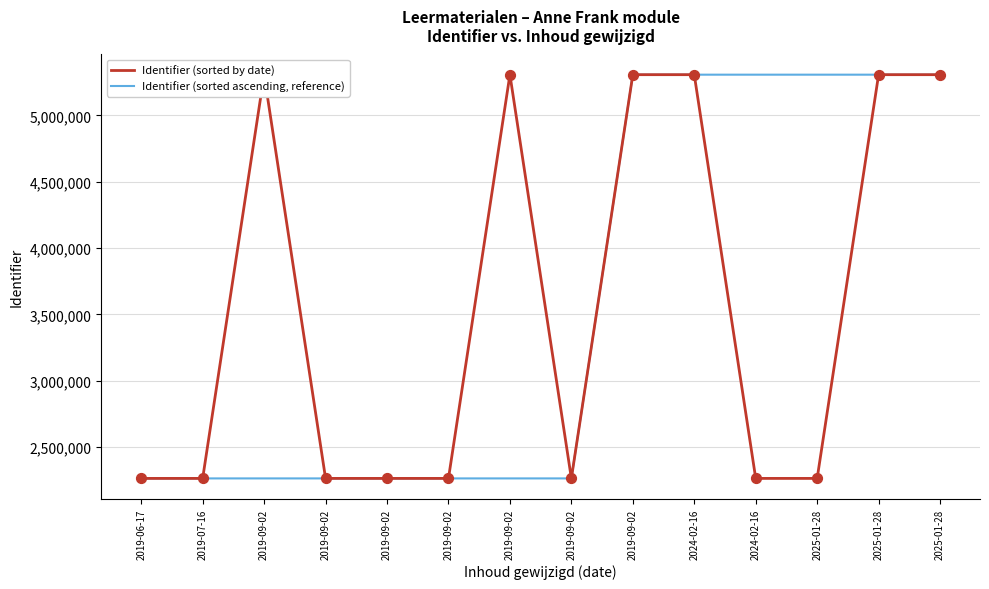

What are all the series names shown in the legend?

Identifier (sorted by date), Identifier (sorted ascending, reference)